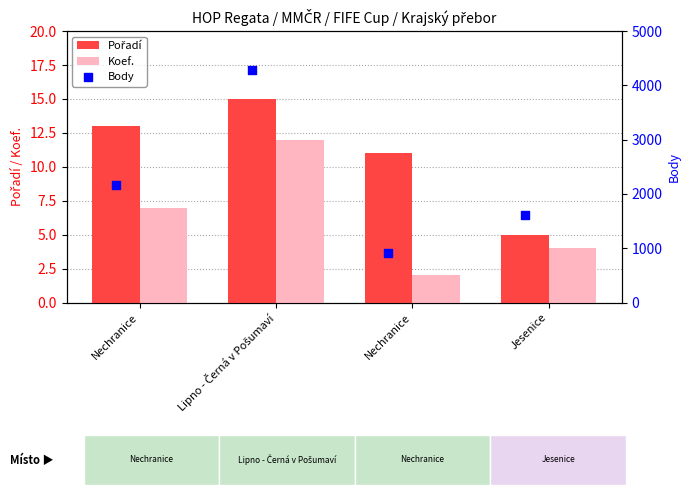

Which series has the largest total across all categories?

Body